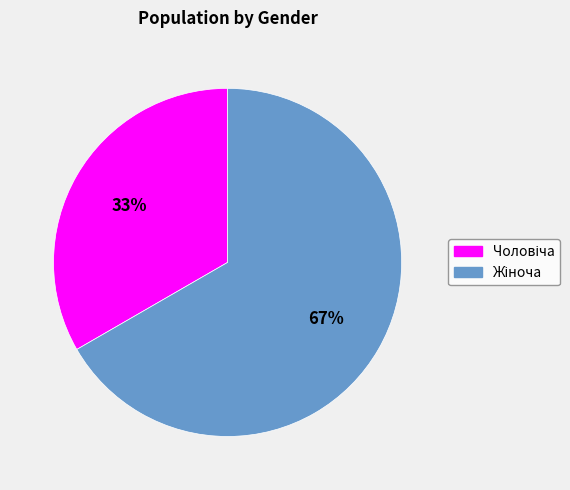

To the nearest percent, what is the average slice percentage?

50%